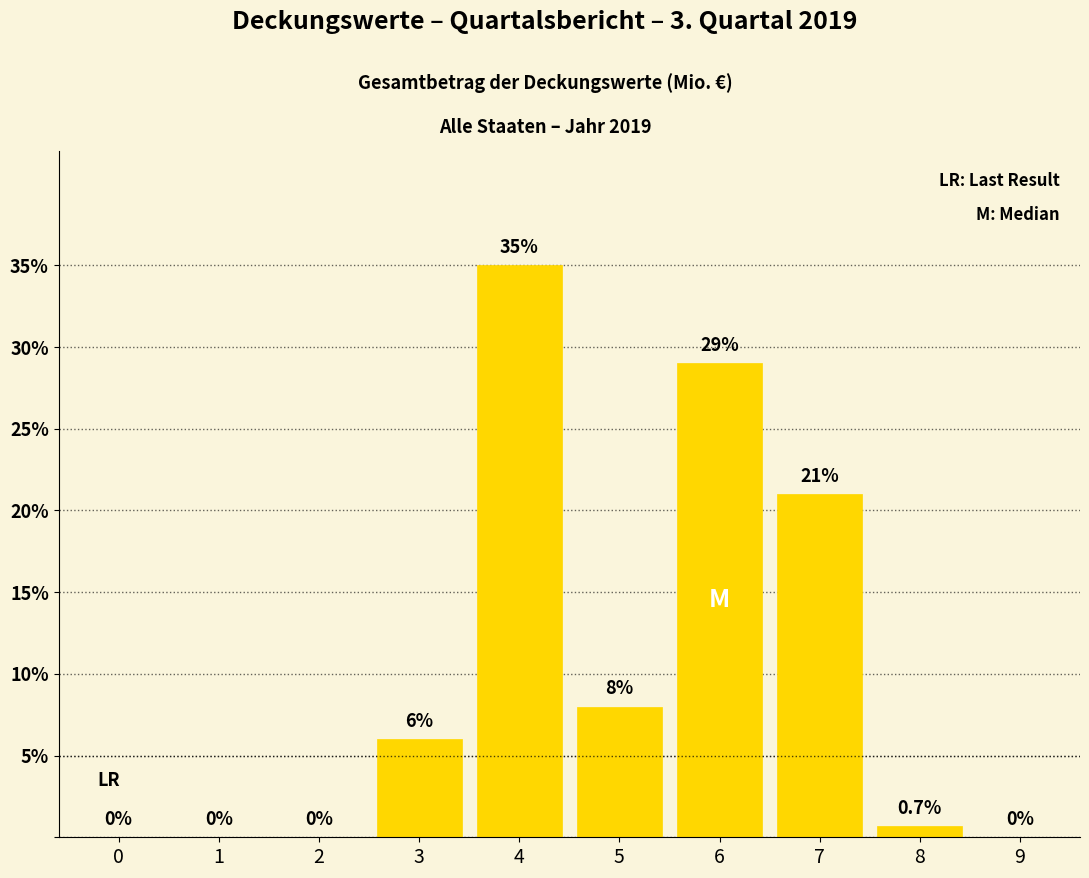

Reading left to right, extract all data points from this chart.

0=0.0	1=0.0	2=0.0	3=6.0	4=35.0	5=8.0	6=29.0	7=21.0	8=0.7	9=0.0